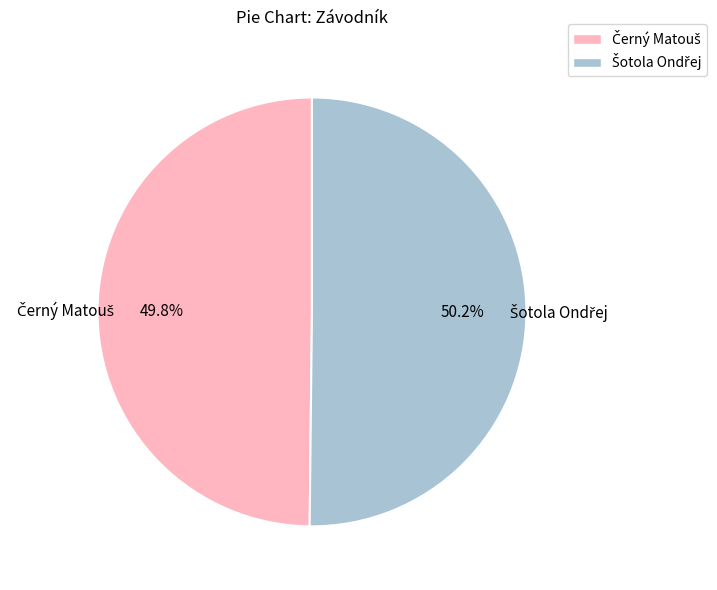

Count the number of slices in the pie.

2